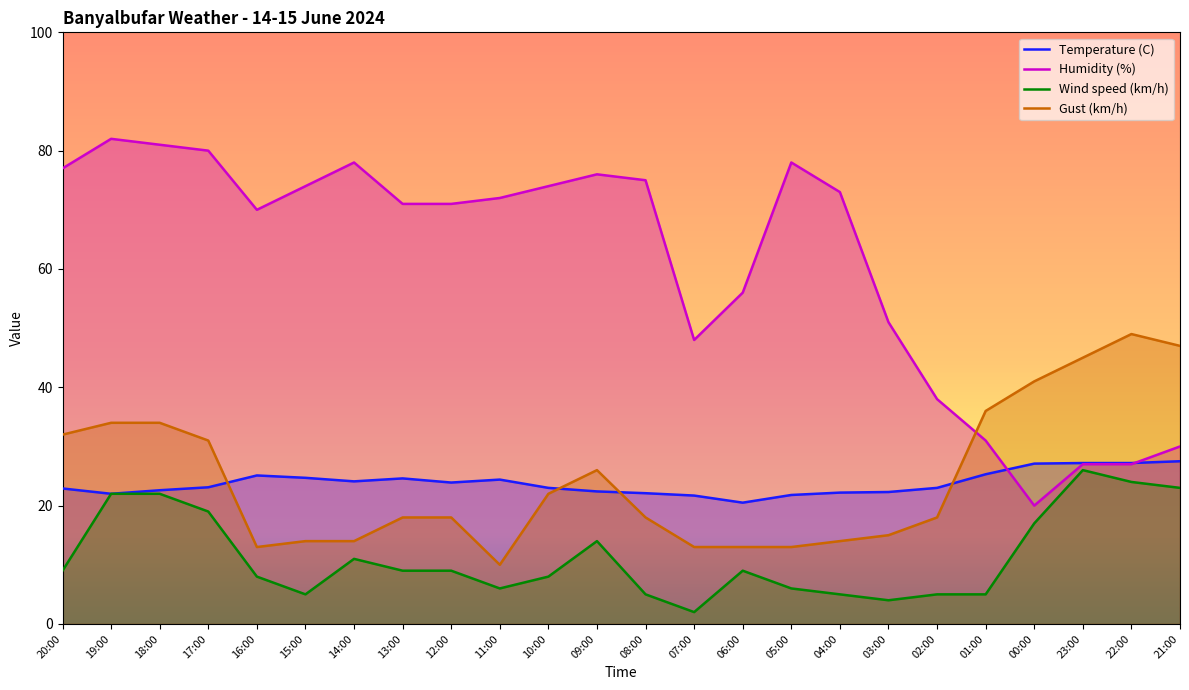

What is the difference between the highest and lowest values at 20:00?

68.0